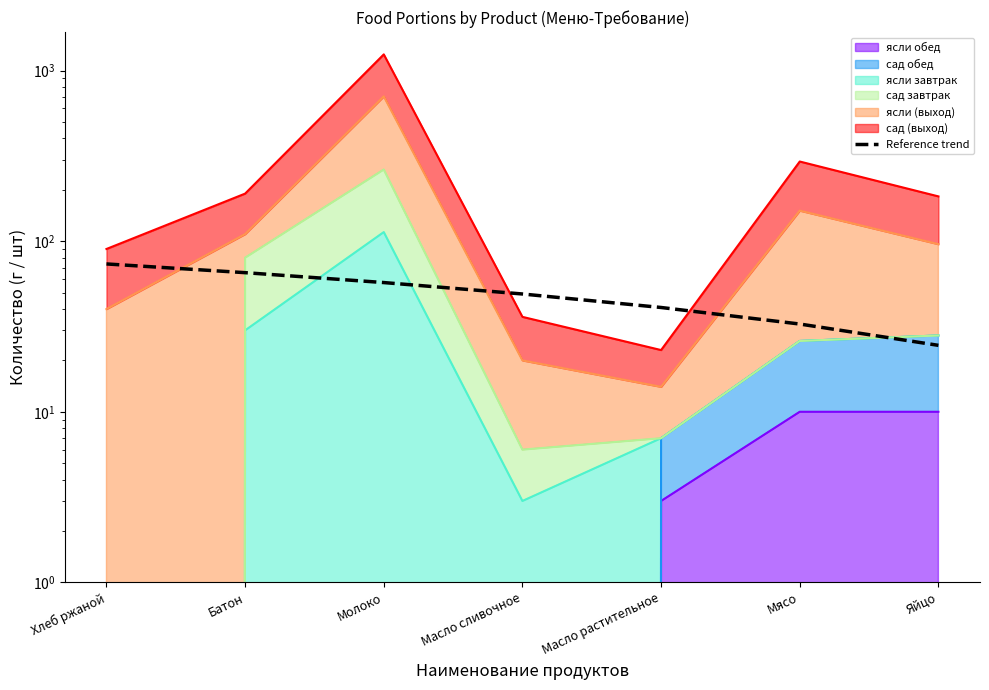

Where does the data first go above 49?

Хлеб ржаной